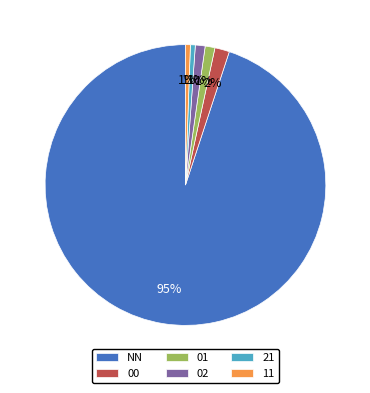

Count the number of slices in the pie.

6